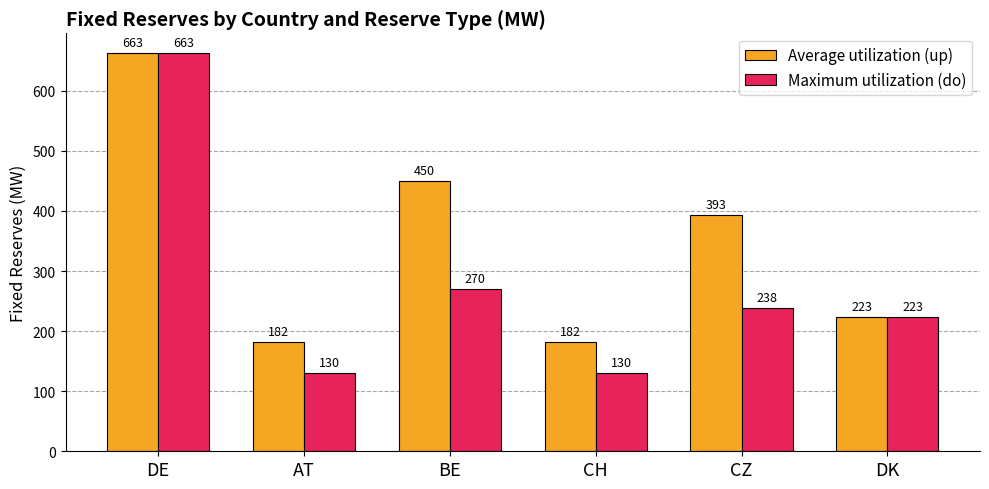

At CZ, list the series in order from smallest to largest.

Maximum utilization (do), Average utilization (up)